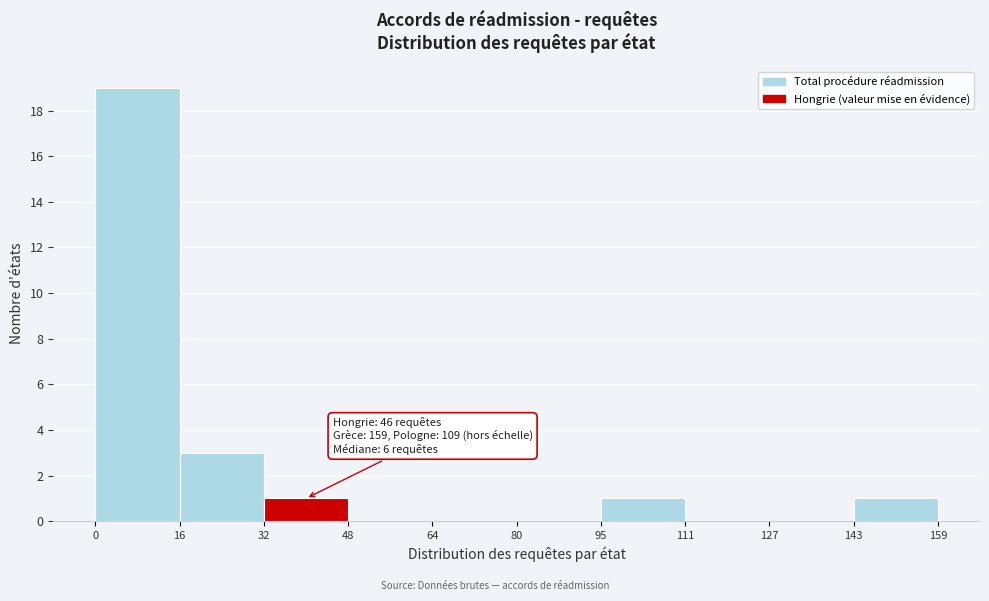

Which range on the x-axis has the tallest bar?

0 to 16